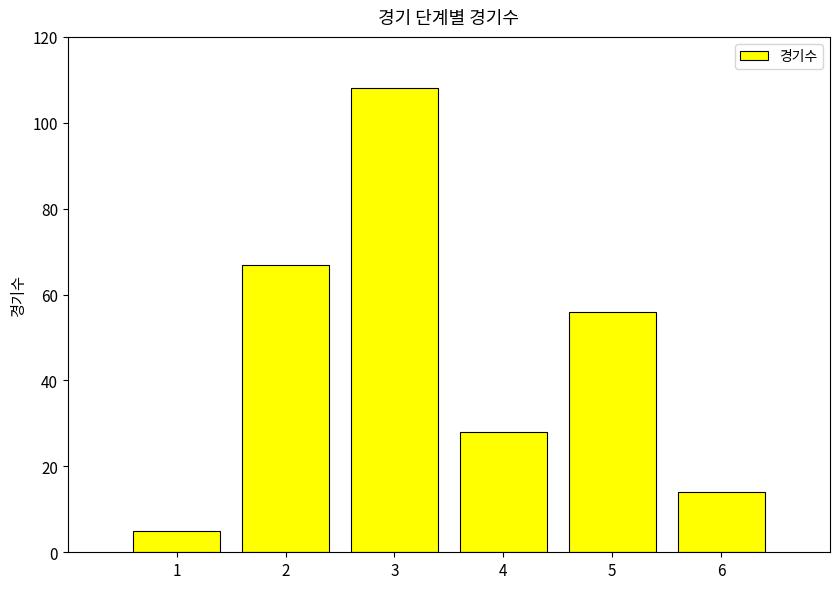

How many values are below 56?

3